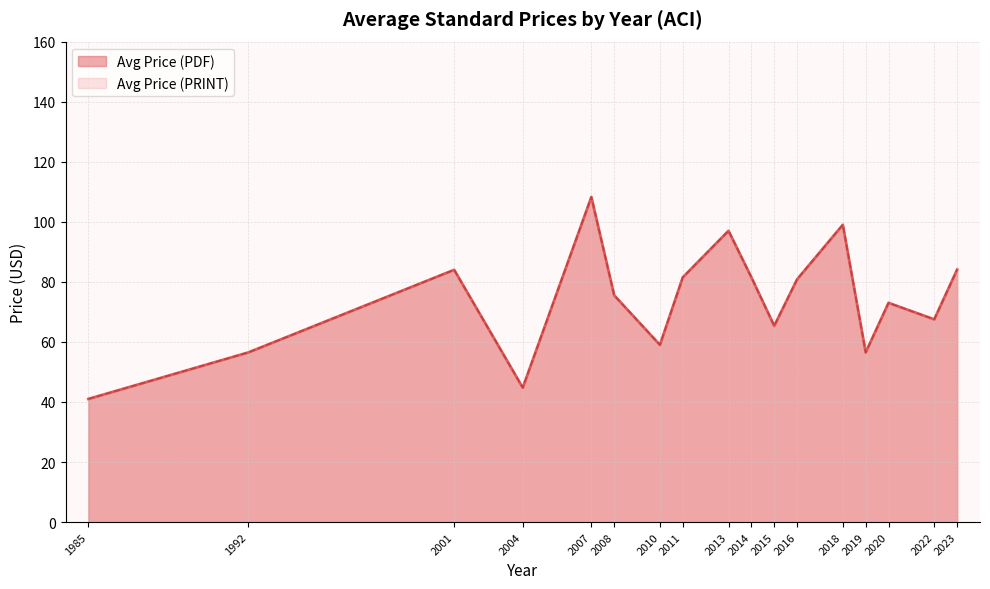

Which series has the largest total across all categories?

Avg Price (PDF)